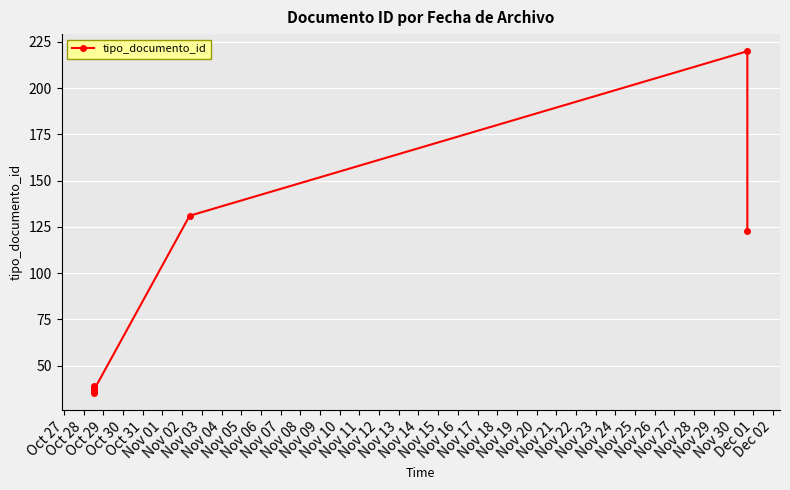

True or false: the data has more than 2 interior local peaks.

True